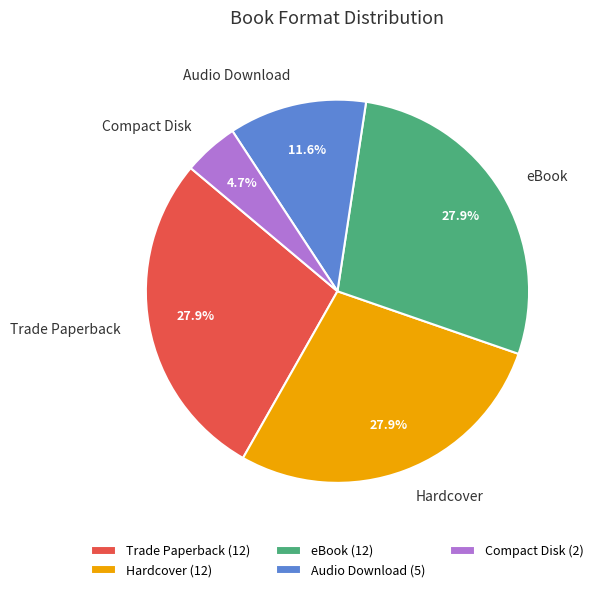

Approximately how many times larger is the value at Compact Disk compared to Audio Download?

0.4